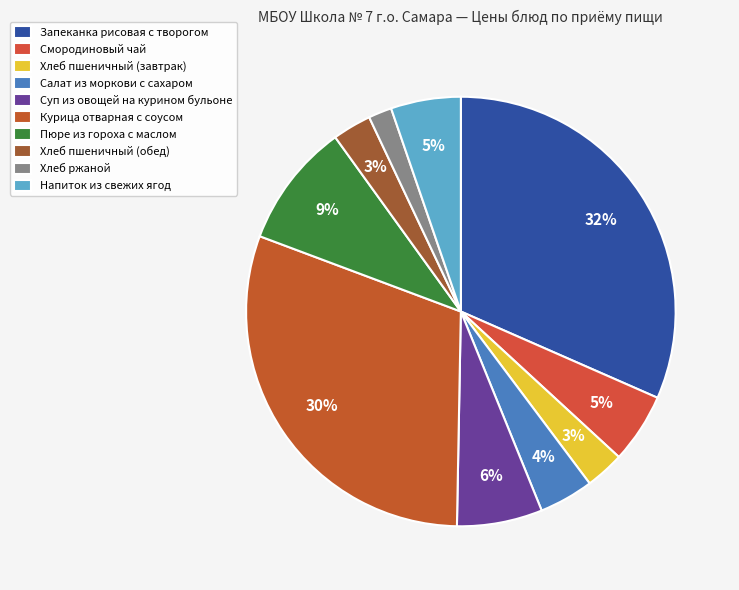

Does any single category account for the majority?

No